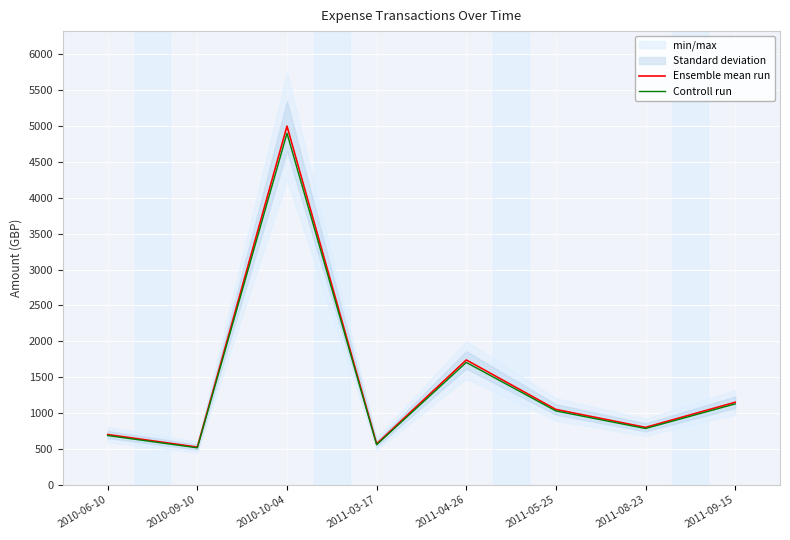

True or false: Controll run has a value of 2468.2 at 2011-04-26.

False